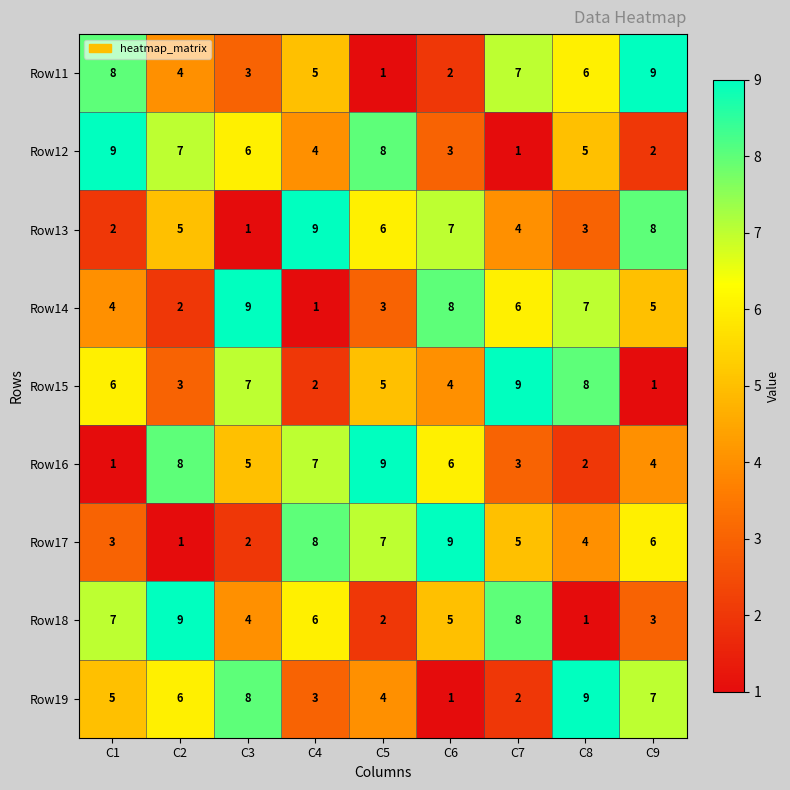

What is the difference between the maximum and second lowest values in the Row18 series?

7